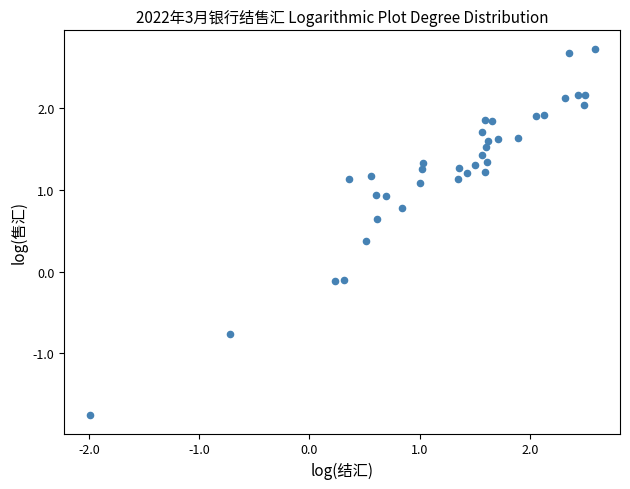

What is the range of X values (max minus min)?

4.6